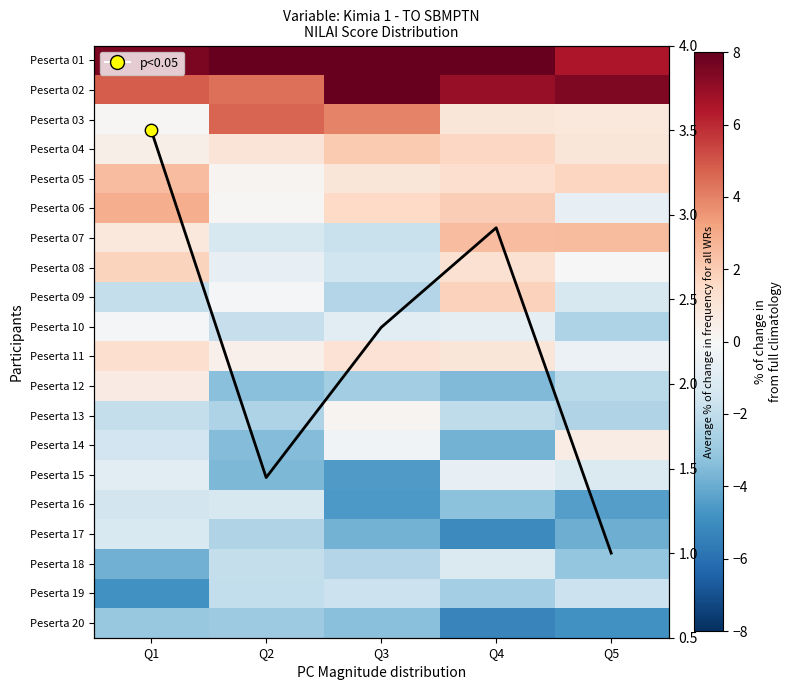

What is the spread (max minus min) of values at Q3?

13.9